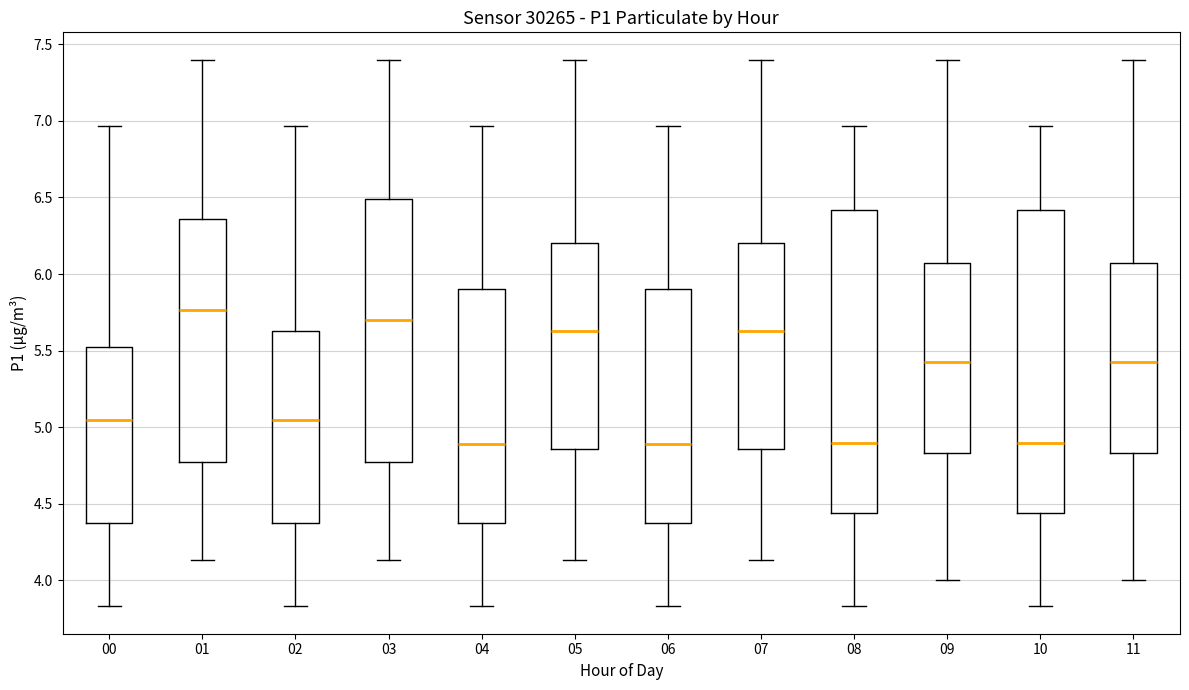

Reading left to right, read every box against the y-axis: the position of its median line, the range the box covers, and the ends of its whiskers. The values are not printed on the chart, so give them approximately, as read against the axis.

00: median 5.05, box 4.40 to 5.55, whiskers 3.85 to 6.95
01: median 5.75, box 4.75 to 6.35, whiskers 4.15 to 7.40
02: median 5.05, box 4.40 to 5.65, whiskers 3.85 to 6.95
03: median 5.70, box 4.75 to 6.50, whiskers 4.15 to 7.40
04: median 4.90, box 4.40 to 5.90, whiskers 3.85 to 6.95
05: median 5.65, box 4.85 to 6.20, whiskers 4.15 to 7.40
06: median 4.90, box 4.40 to 5.90, whiskers 3.85 to 6.95
07: median 5.65, box 4.85 to 6.20, whiskers 4.15 to 7.40
08: median 4.90, box 4.45 to 6.40, whiskers 3.85 to 6.95
09: median 5.45, box 4.85 to 6.10, whiskers 4.00 to 7.40
10: median 4.90, box 4.45 to 6.40, whiskers 3.85 to 6.95
11: median 5.45, box 4.85 to 6.10, whiskers 4.00 to 7.40